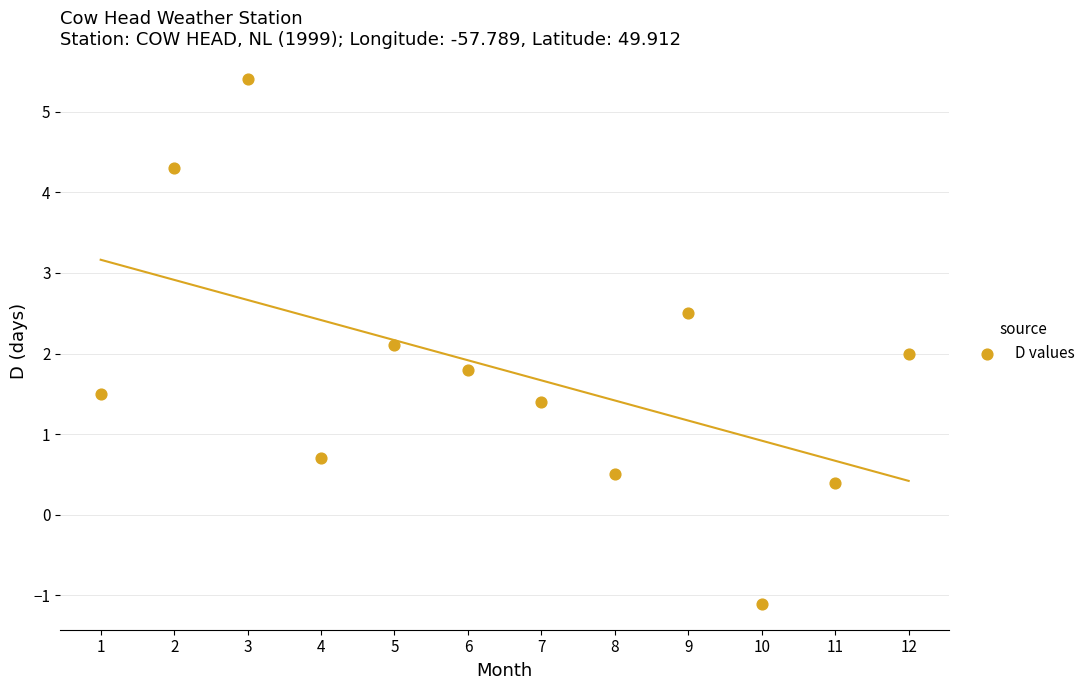

What is the average X value?

6.5